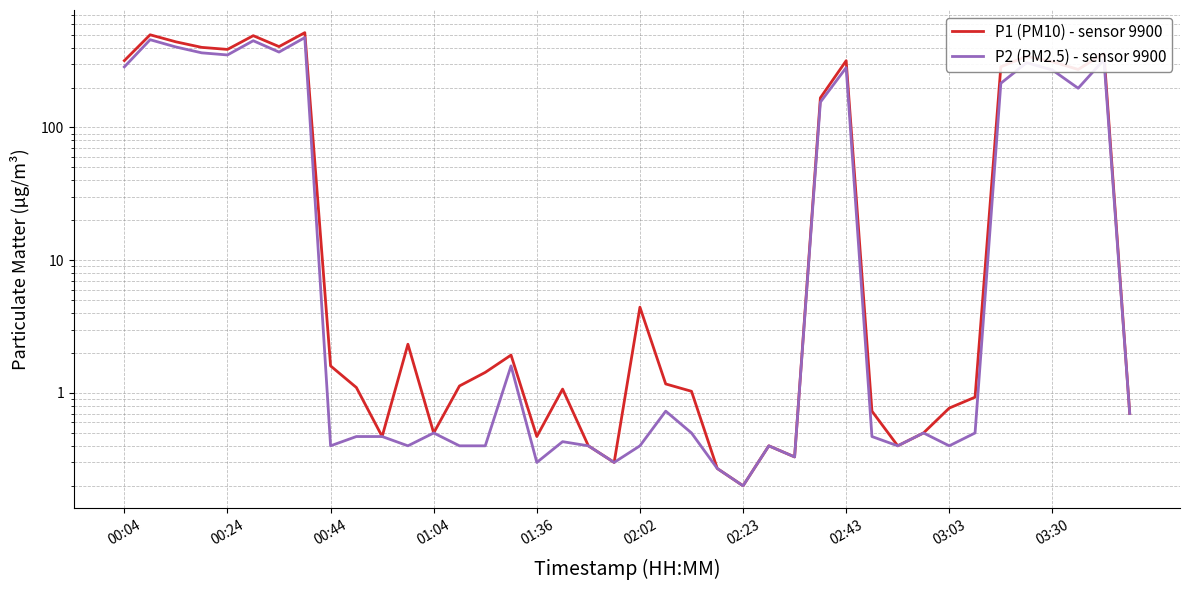

Count the number of data series in this chart.

2